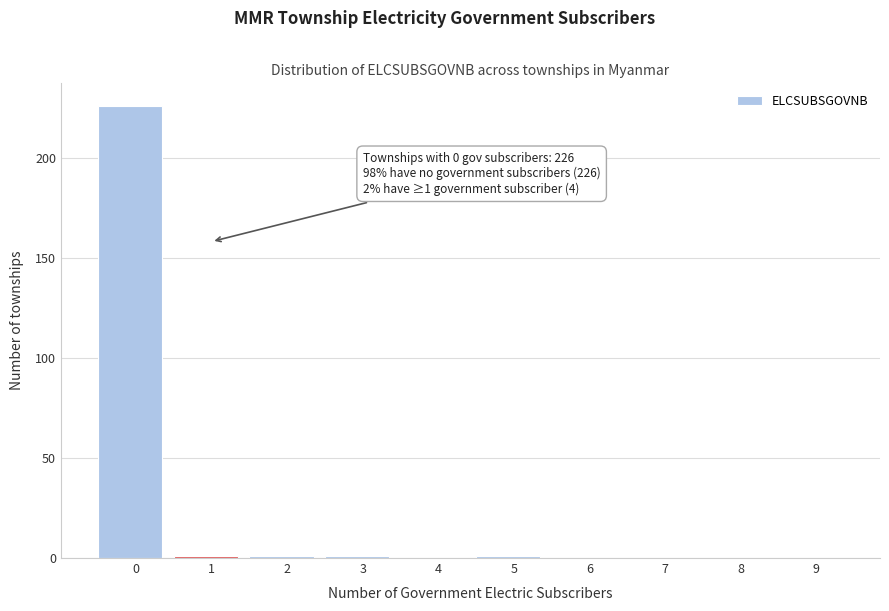

Reading left to right, transcribe all the data shown in this chart.

0=226	1=1	2=1	3=1	4=0	5=1	6=0	7=0	8=0	9=0